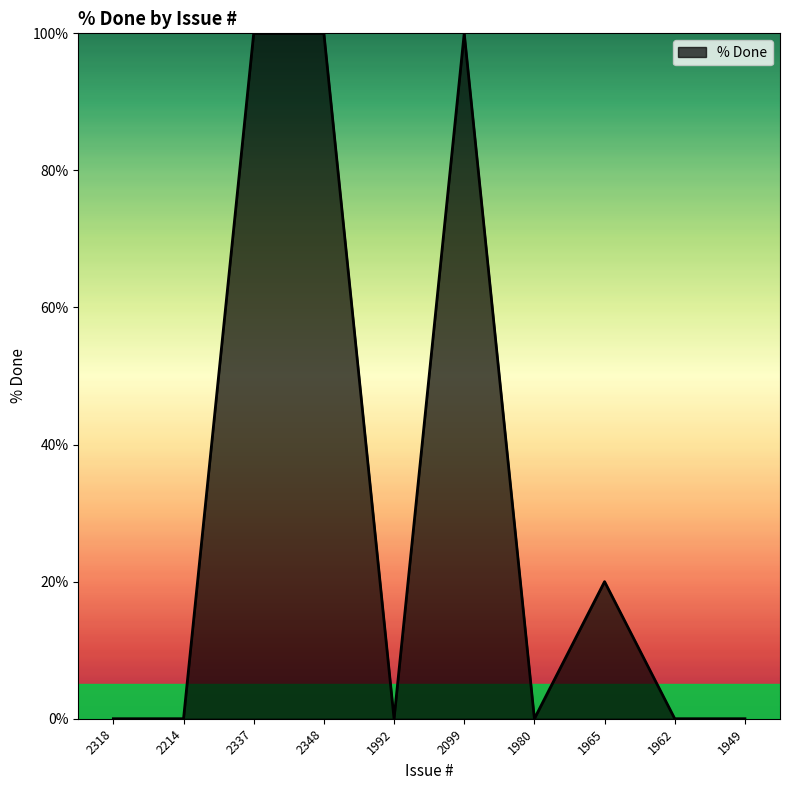

Which has a higher value, 1992 or 1965?

1965